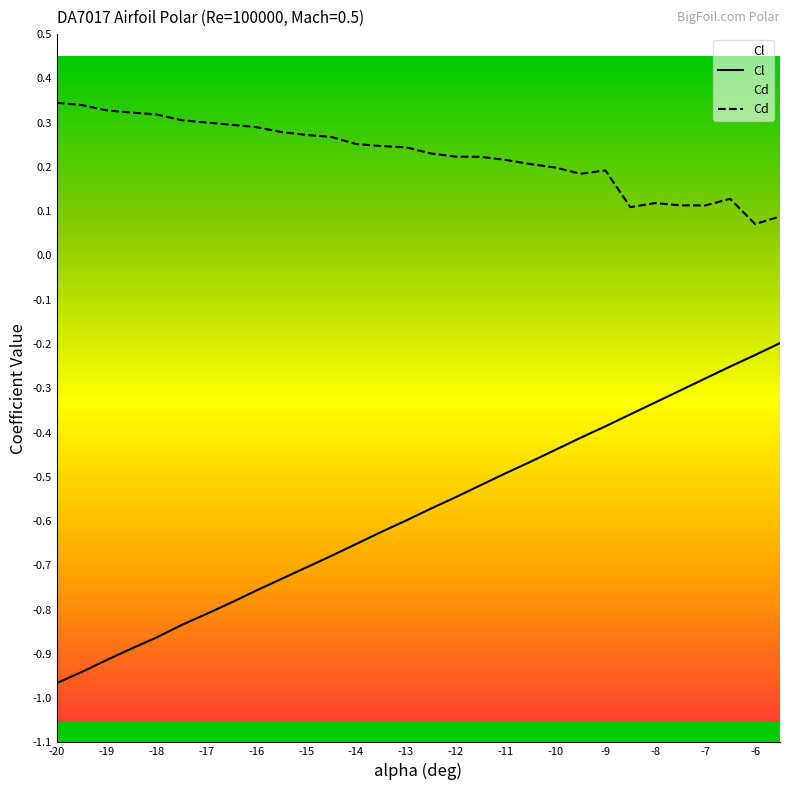

Rank the series by their maximum value, from lowest to highest.

Cl, Cd